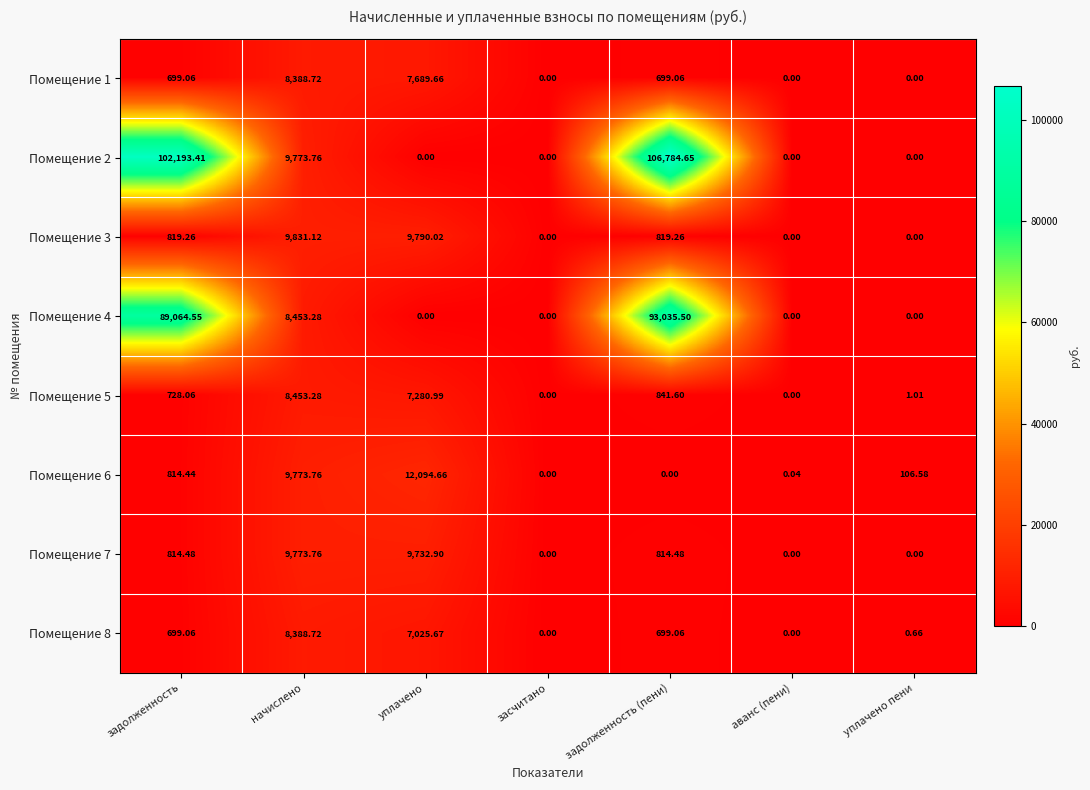

At which category does the chart reach its peak across all series?

задолженность (пени)